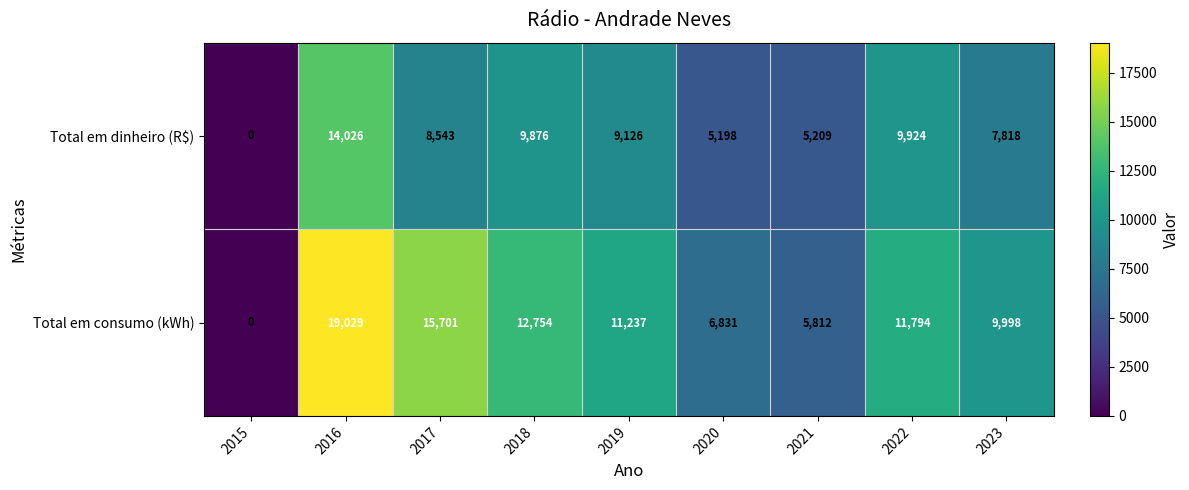

The Total em dinheiro (R$) series shows 1895 at 2021. True or false?

False